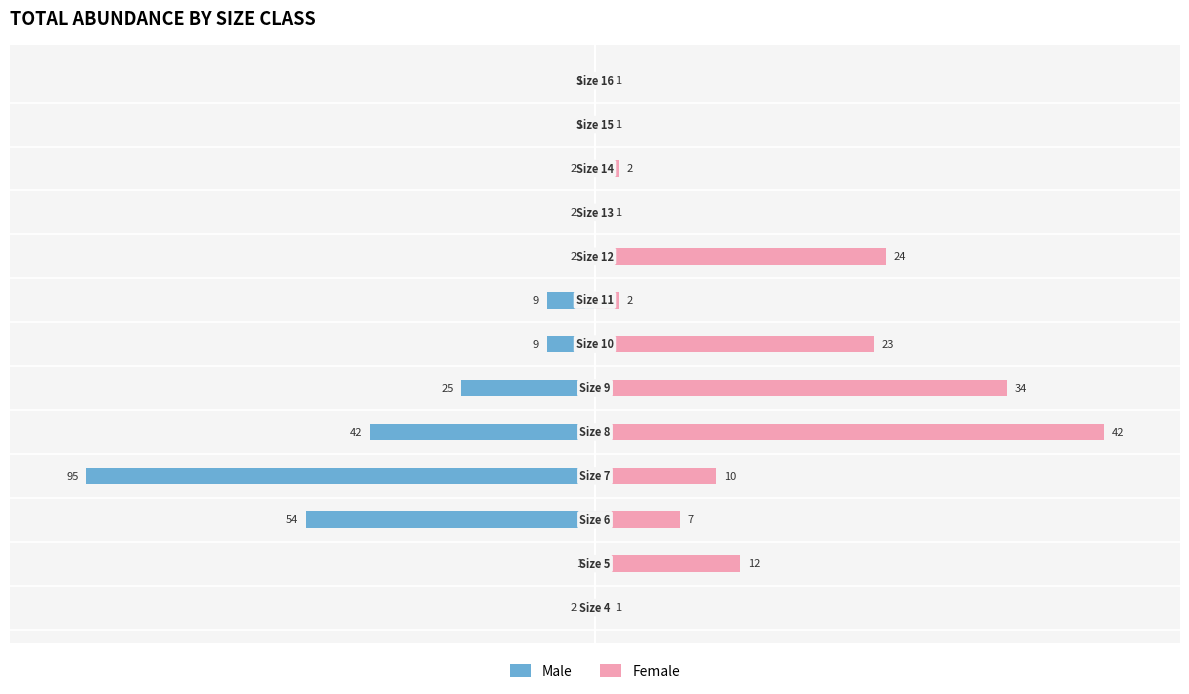

The Male series shows -1.5 at 11. True or false?

False